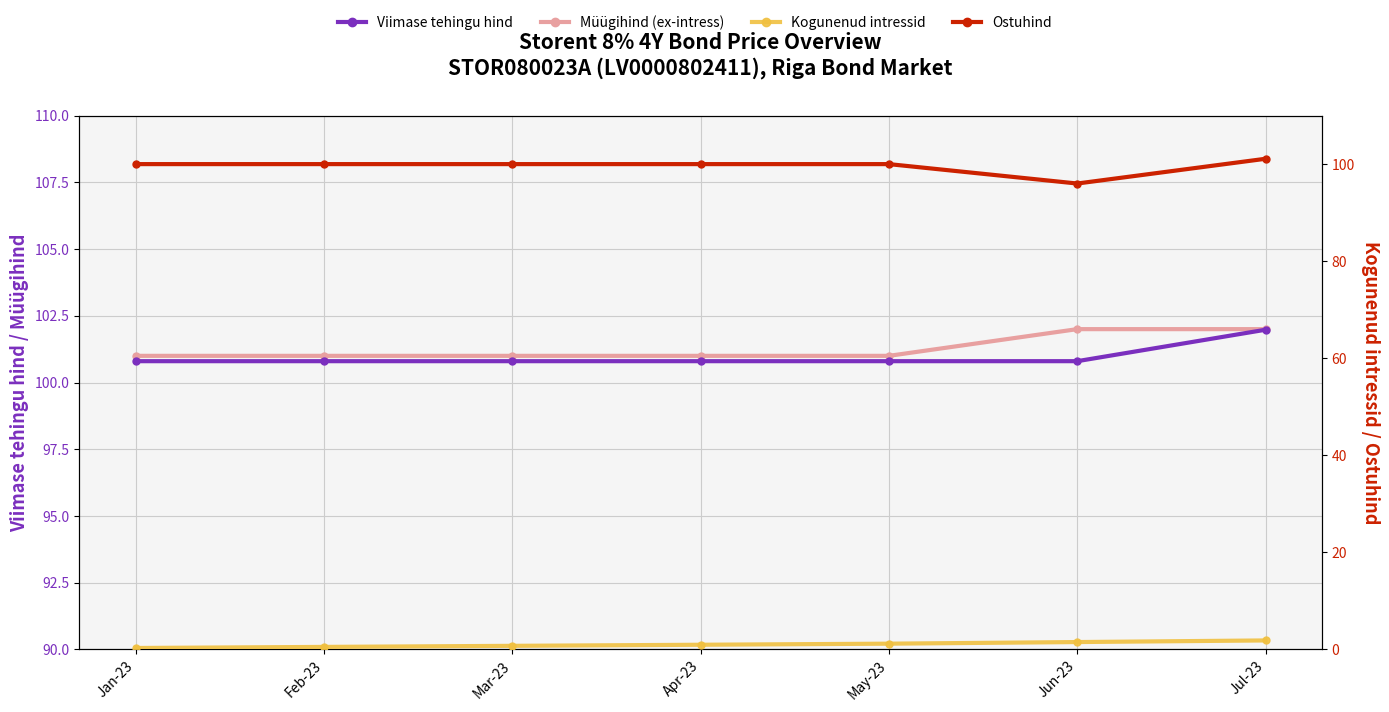

List the series in order of their peak value, highest first.

Müügihind (ex-intress), Viimase tehingu hind, Ostuhind, Kogunenud intressid